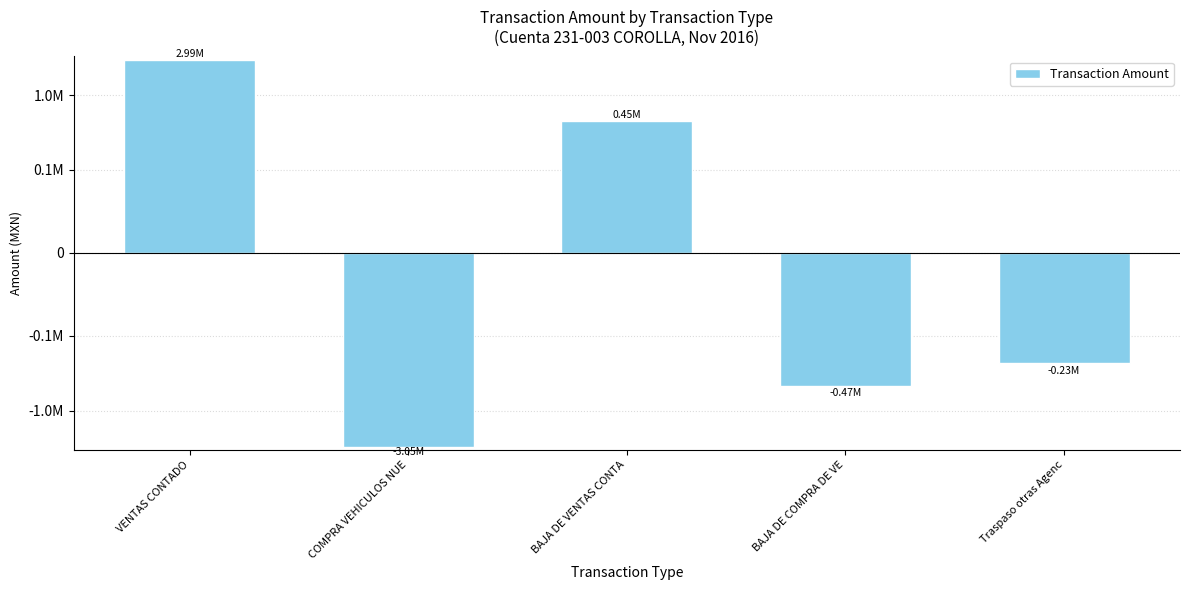

Reading left to right, list all the values displayed in this chart.

2990059.8	-3049765.6	449596.6	-472439.7	-232157.4